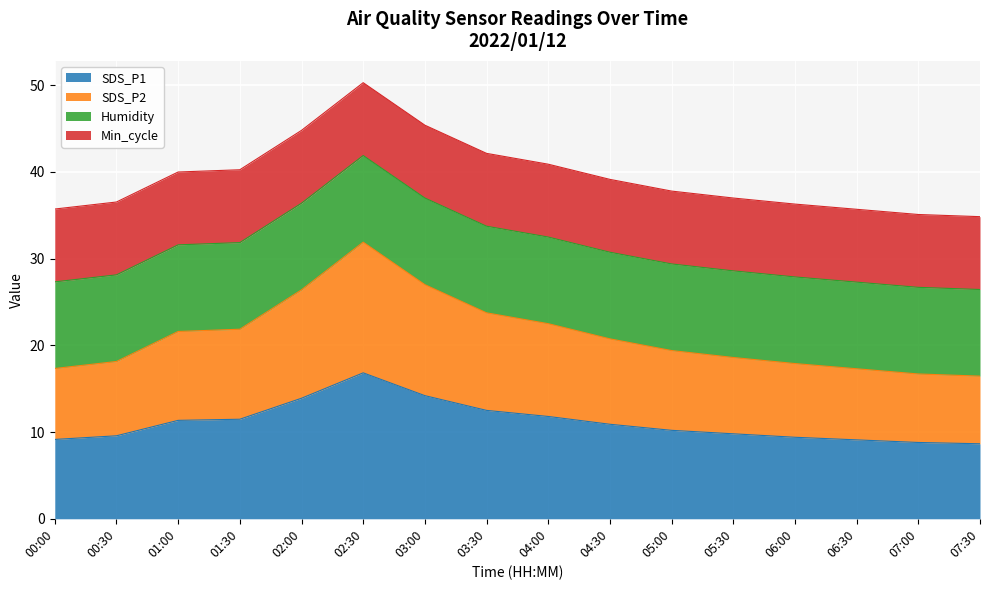

At which label does SDS_P1 first exceed 10?

01:00